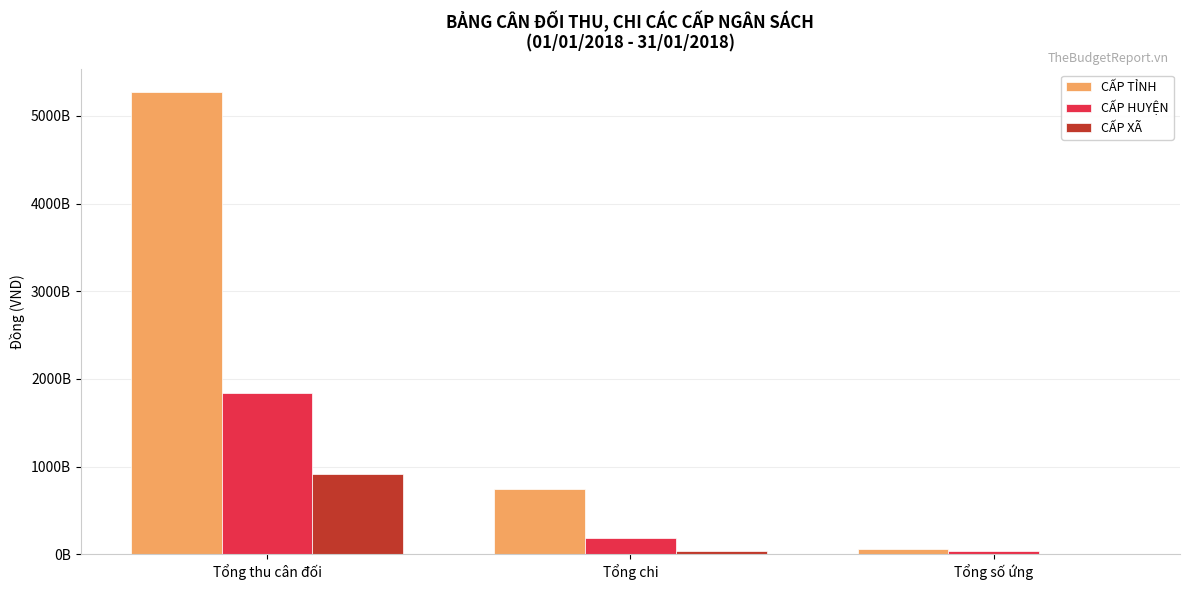

What is the total value across all series at Tổng số ứng?

94535202800